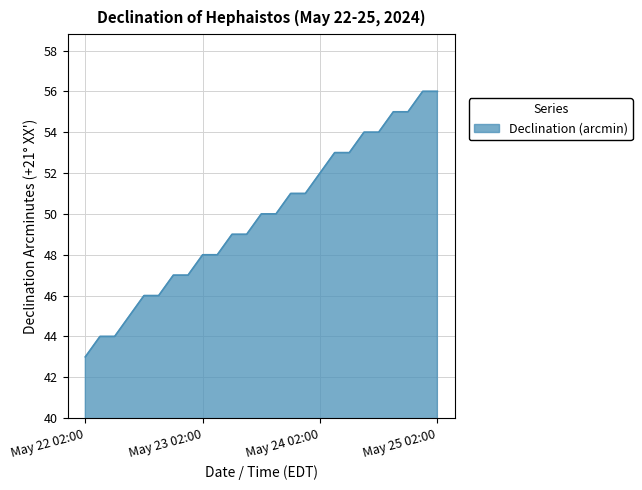

What is the difference between the maximum and minimum values?

13